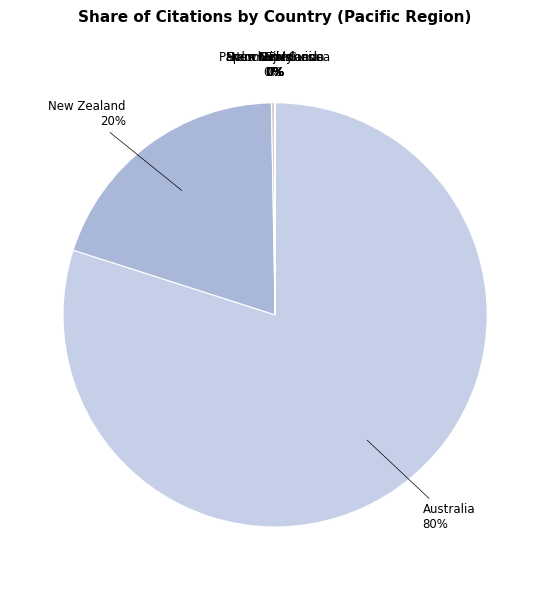

Is there any slice that represents more than half of the pie?

Yes